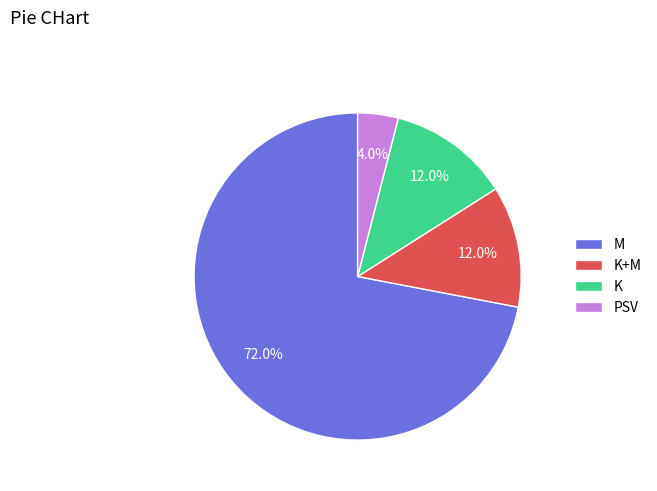

To the nearest percent, what is the average slice percentage?

25%